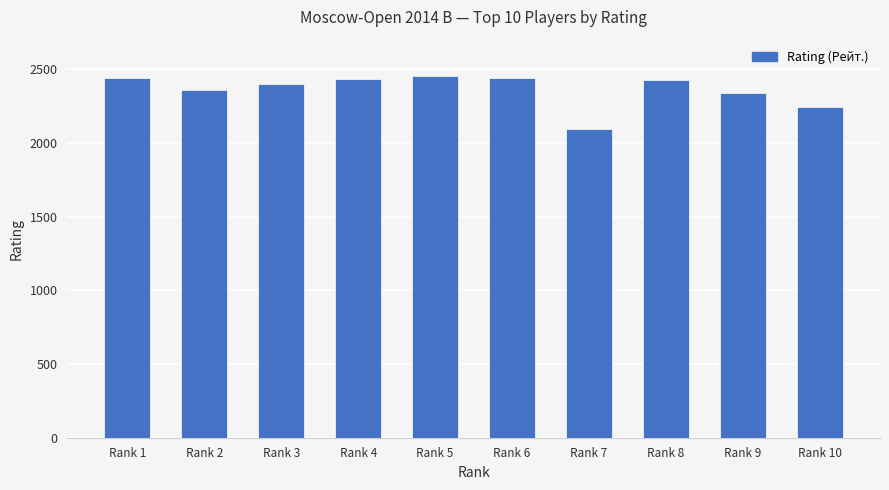

What is the difference between the values at Rank 7 and Rank 1?

343